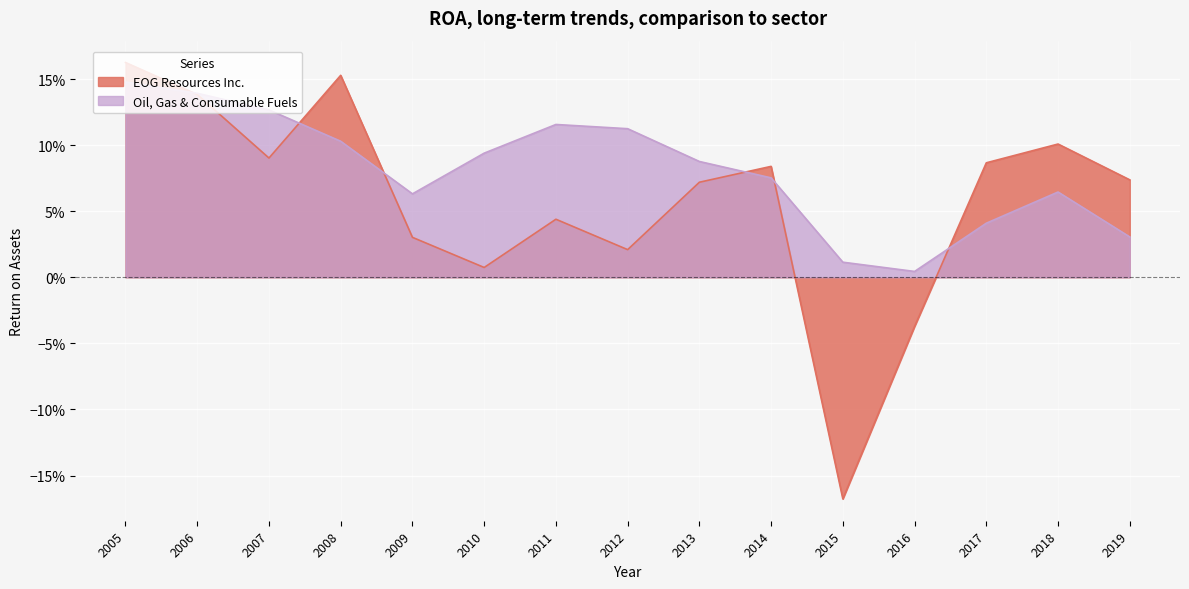

How many times do Oil, Gas & Consumable Fuels and EOG Resources Inc. cross each other?

6